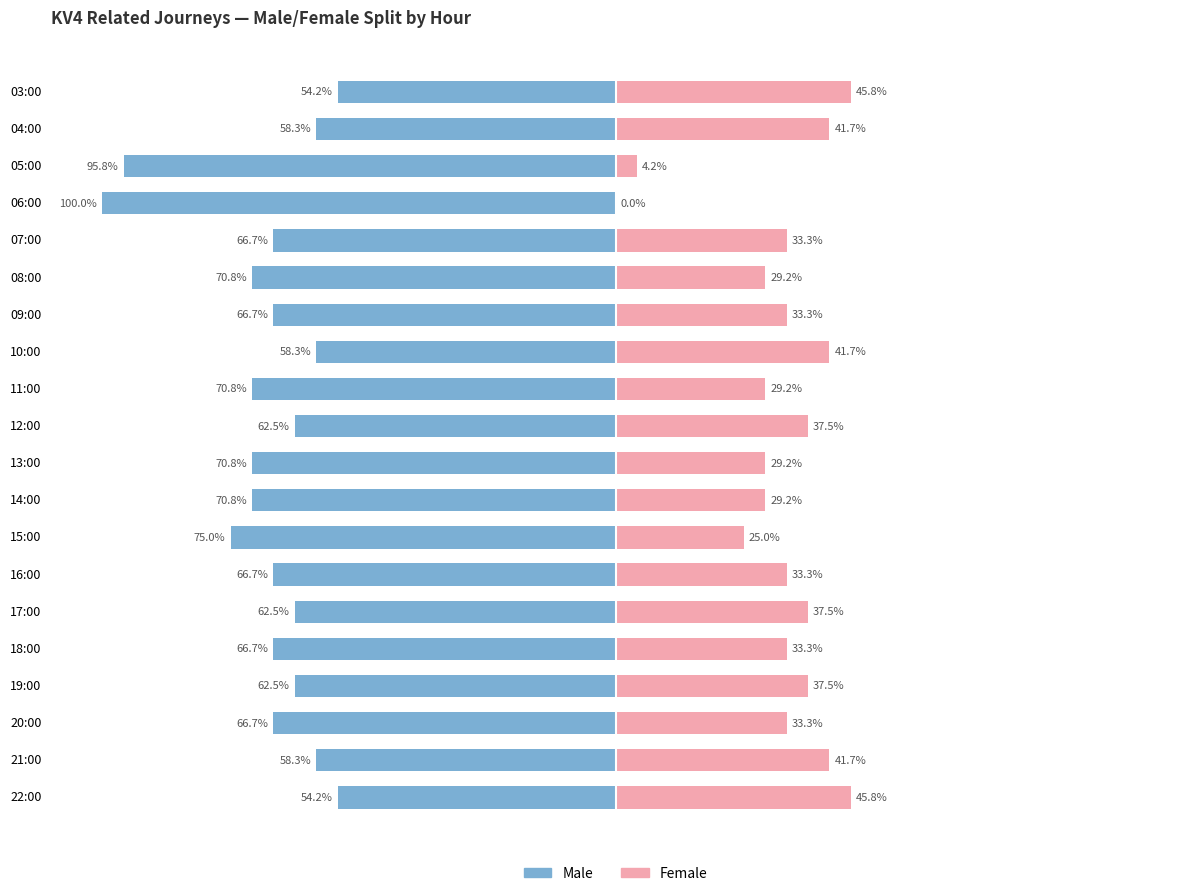

How many bars are there in each group?

2